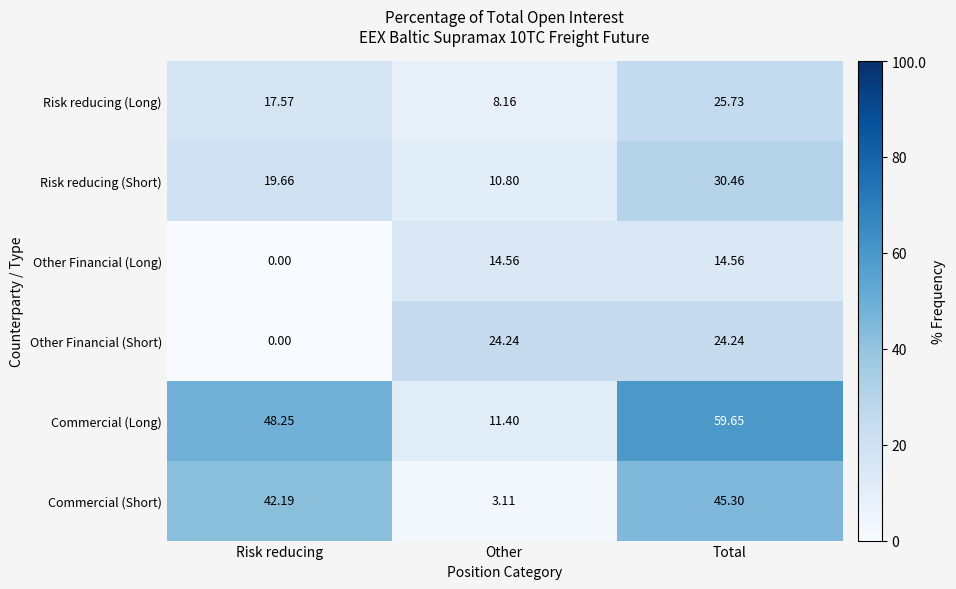

Which series has the largest range (max minus min)?

Commercial (Long)